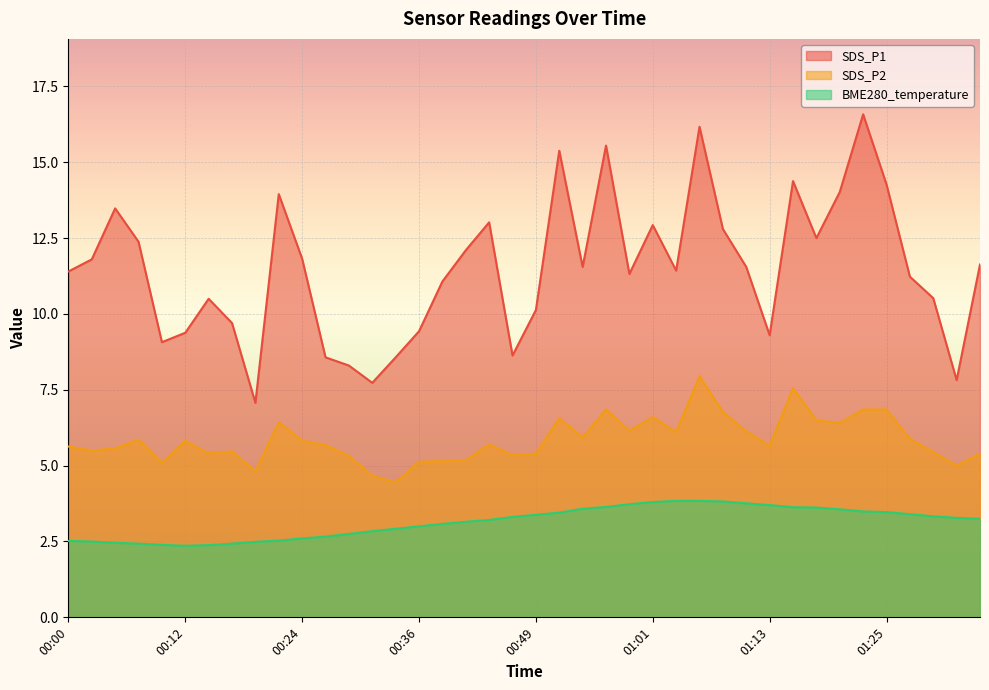

How many lines are shown in the chart?

3